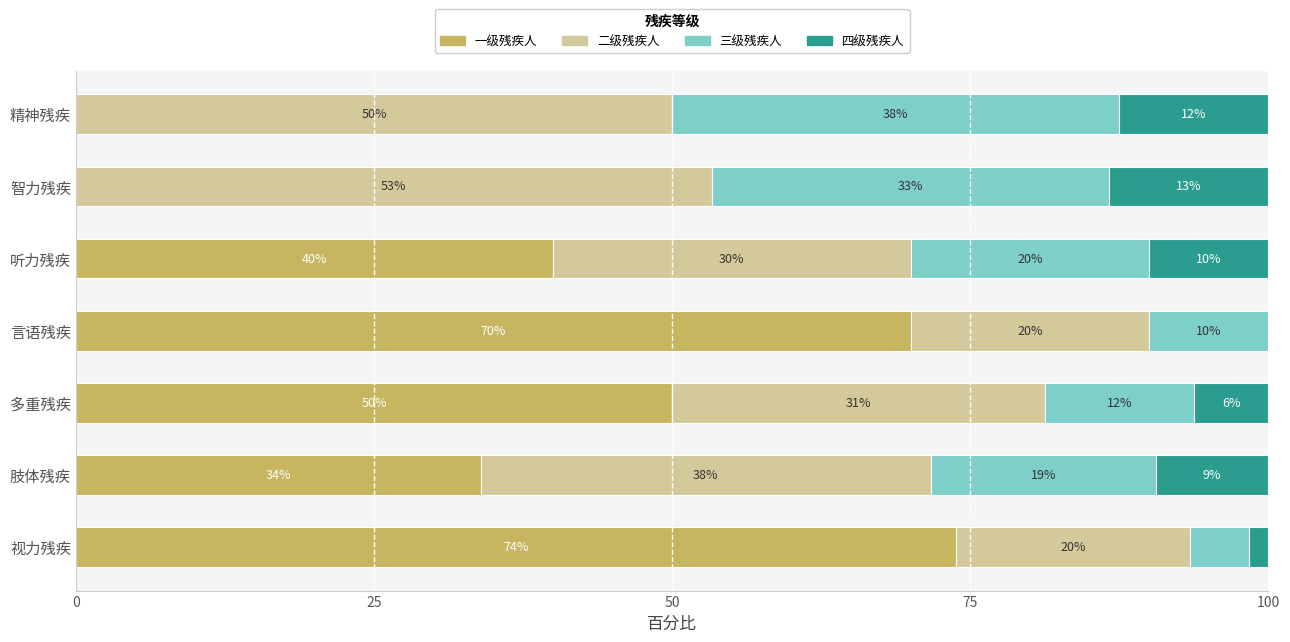

Where is 一级残疾人 nearest to the value 36?

肢体残疾